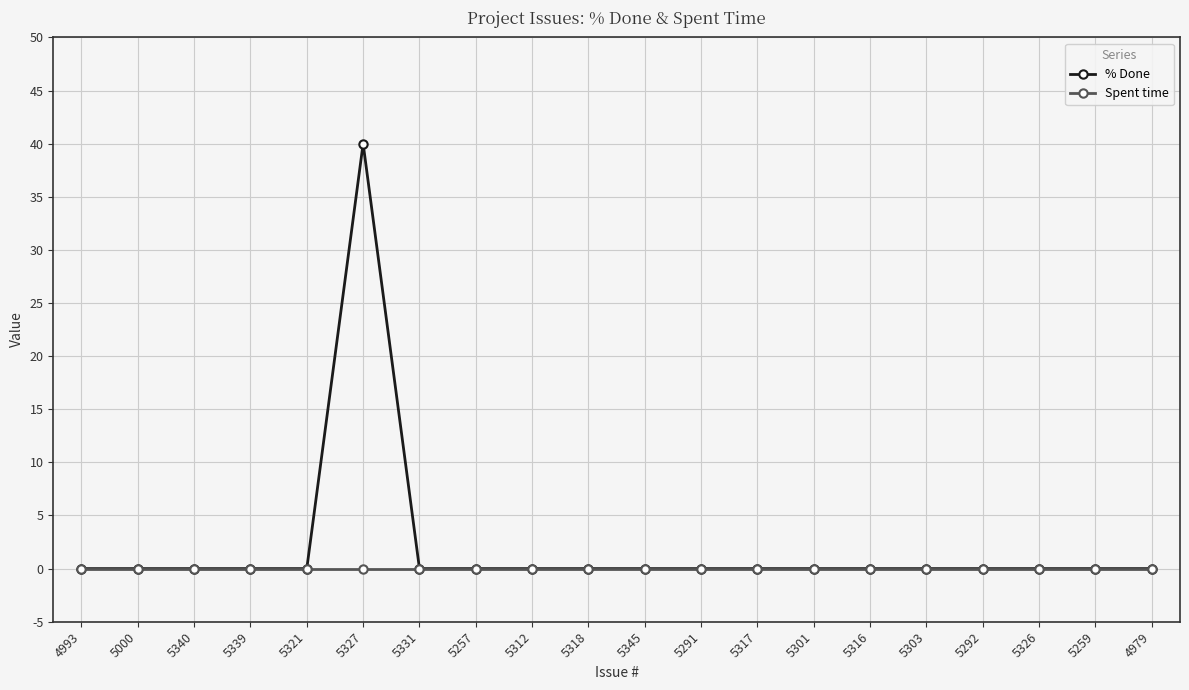

Reading left to right, what are all the values shown in this chart?

% Done: 4993=0	5000=0	5340=0	5339=0	5321=0	5327=40	5331=0	5257=0	5312=0	5318=0	5345=0	5291=0	5317=0	5301=0	5316=0	5303=0	5292=0	5326=0	5259=0	4979=0
Spent time: 4993=0	5000=0	5340=0	5339=0	5321=0	5327=0	5331=0	5257=0	5312=0	5318=0	5345=0	5291=0	5317=0	5301=0	5316=0	5303=0	5292=0	5326=0	5259=0	4979=0